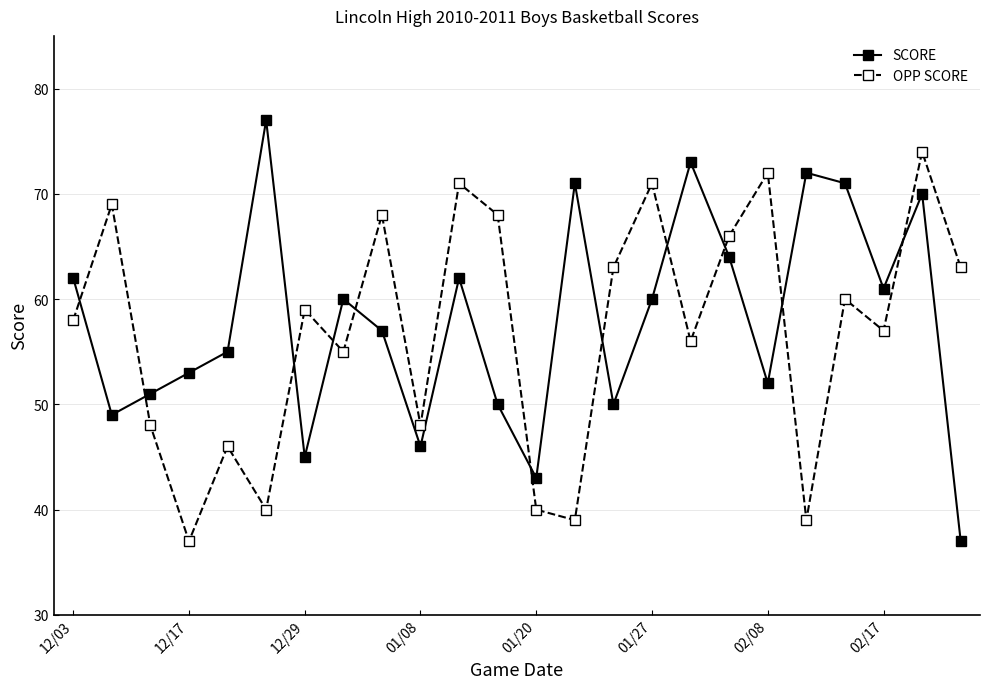

What is the highest value of the SCORE series?

77